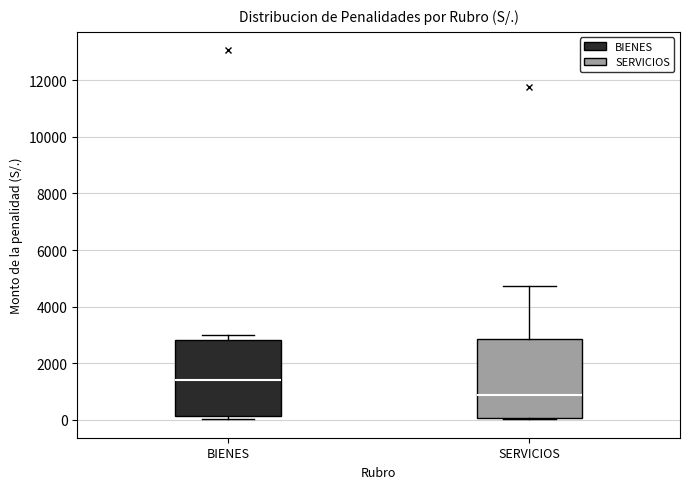

Reading left to right, read every box against the y-axis: the position of its median line, the range the box covers, and the ends of its whiskers. The values are not printed on the chart, so give them approximately, as read against the axis.

BIENES: median 1400, box 200 to 2800, whiskers 0 to 3000
SERVICIOS: median 800, box 0 to 2800, whiskers 0 to 4800